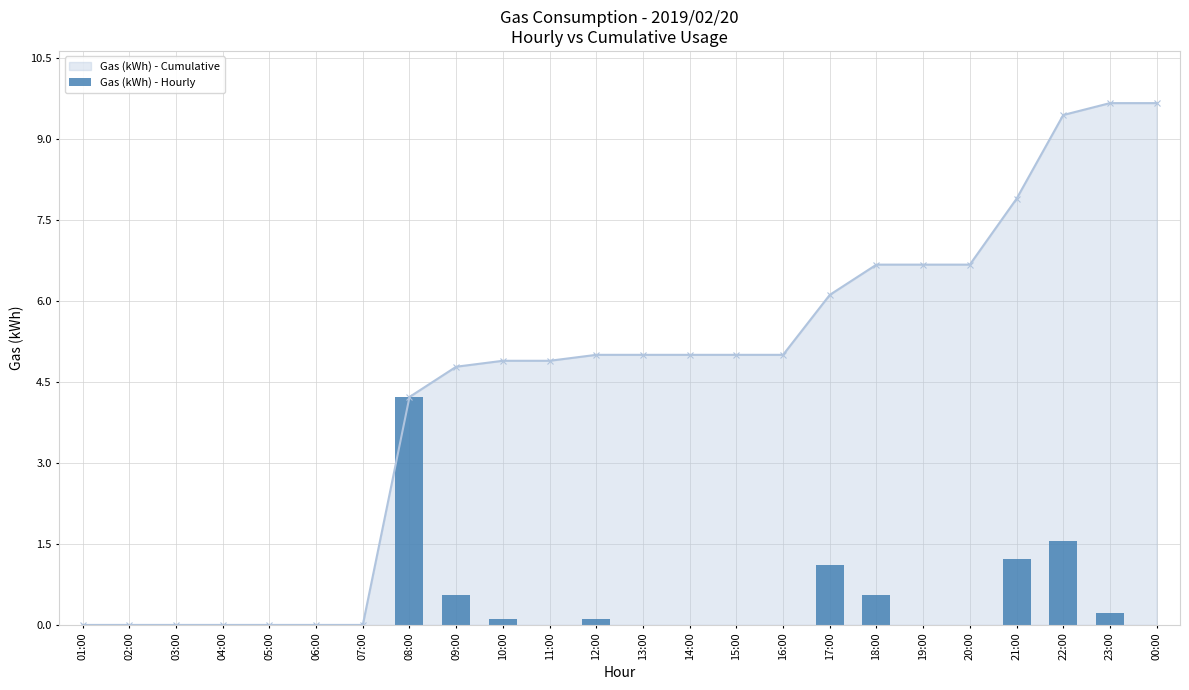

What position from the left is 02:00?

2